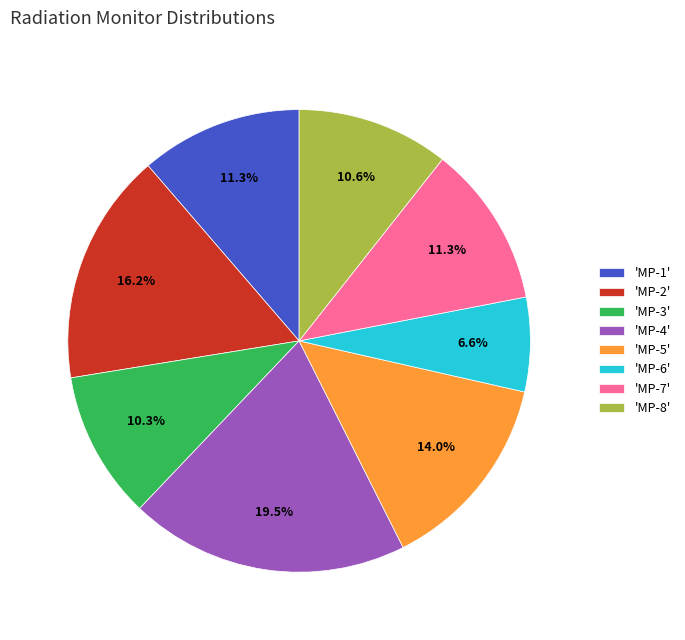

Which has a higher value, 'MP-1' or 'MP-8'?

'MP-1'